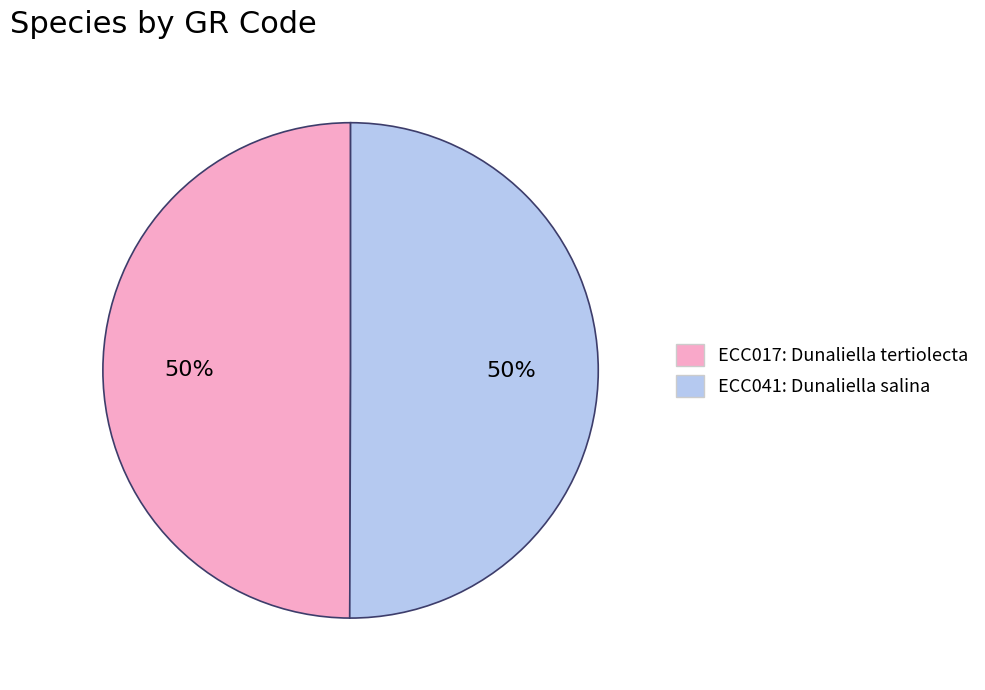

What is the ratio of the value at ECC017 to the value at ECC041?

1.0